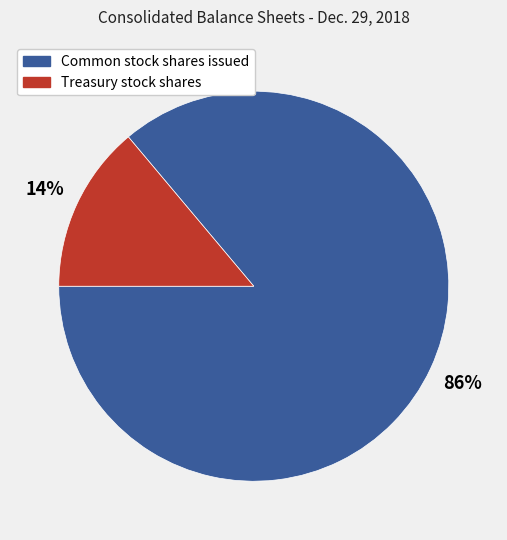

To the nearest percent, what portion does Common stock shares issued represent?

86%